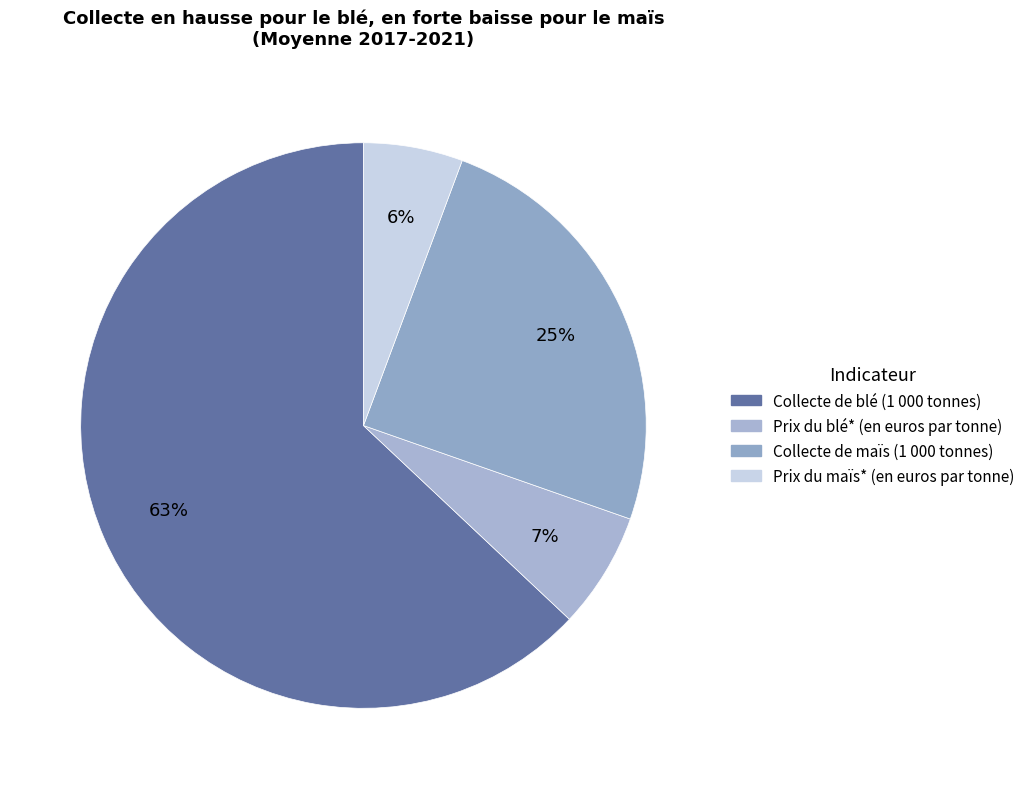

Rank the categories by value from lowest to highest.

Prix du maïs* (en euros par tonne), Prix du blé* (en euros par tonne), Collecte de maïs (1 000 tonnes), Collecte de blé (1 000 tonnes)